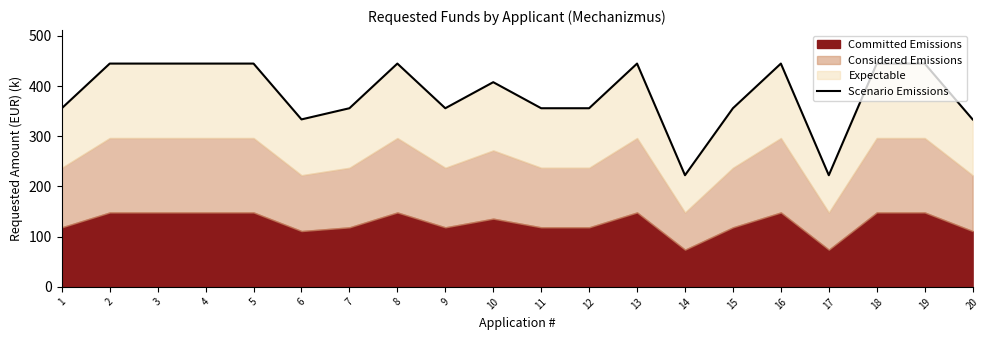

Is it true that the value at 11 is 355.9?

True